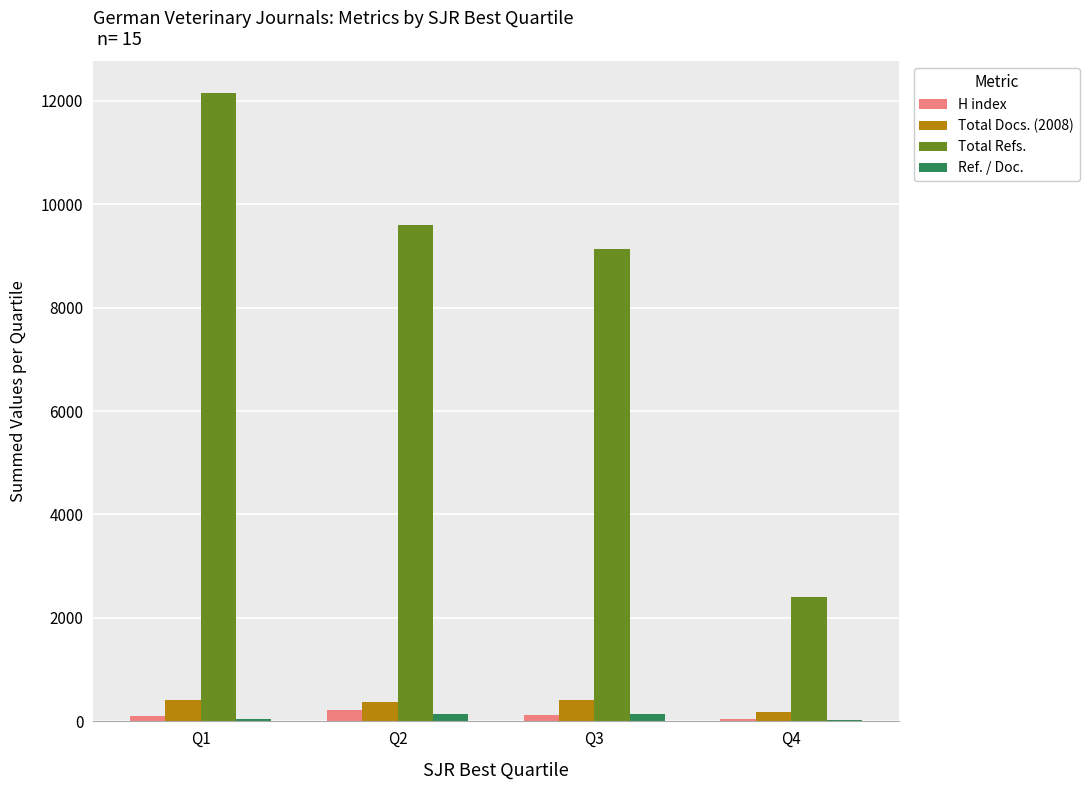

What is the highest value of the Total Docs. (2008) series?

421